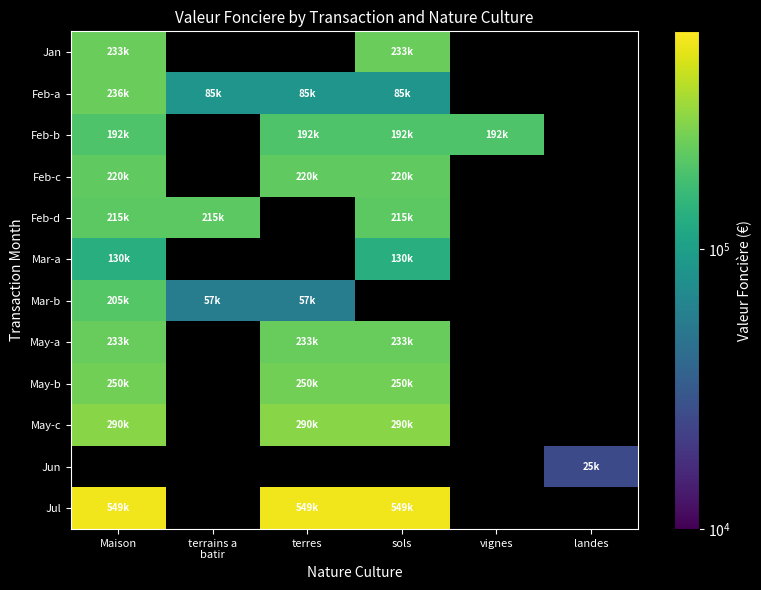

At how many categories does at least one series exceed 546687?

3